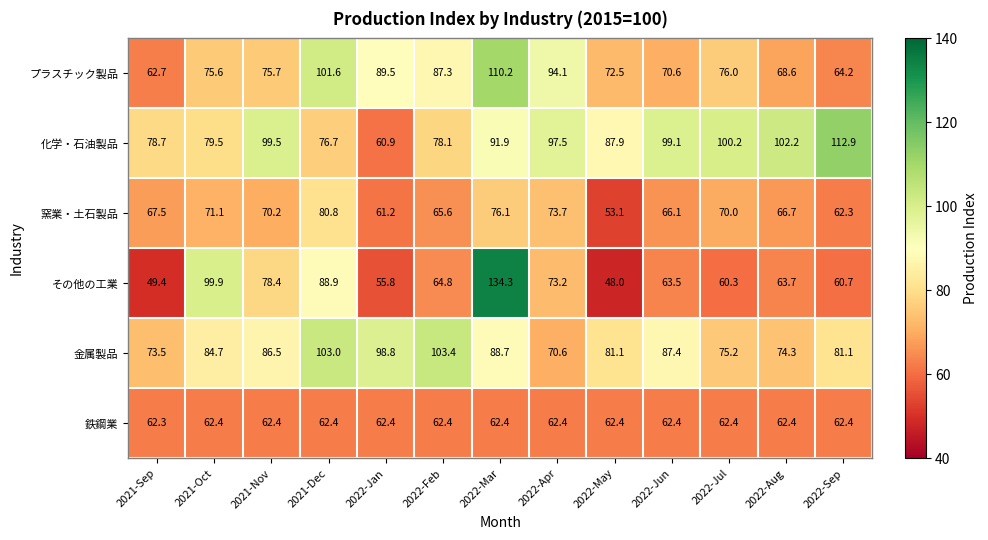

List the series in order of their overall mean, highest first.

化学・石油製品, 金属製品, プラスチック製品, その他の工業, 窯業・土石製品, 鉄鋼業